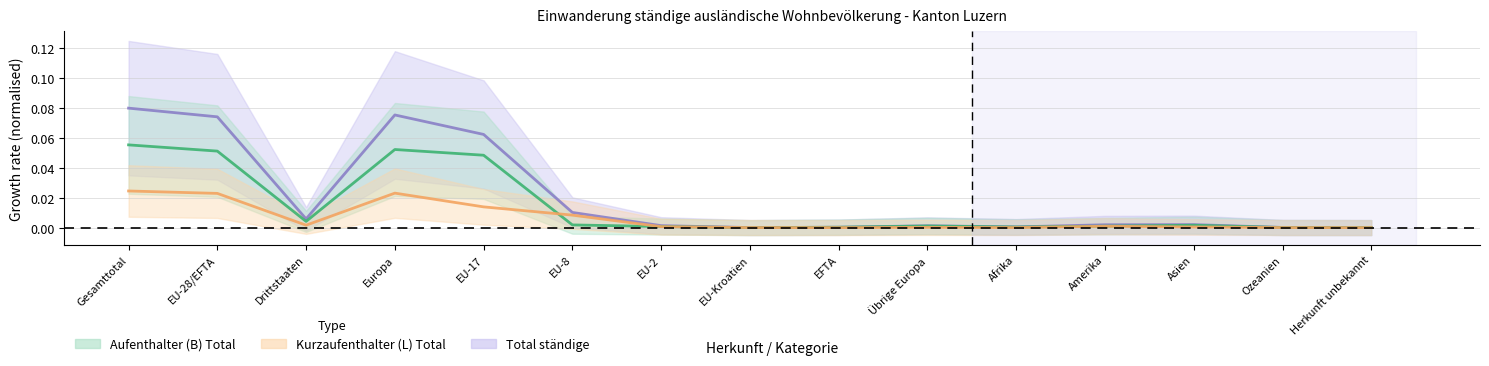

What is the sum of all Aufenthalter (B) Total values?

0.2